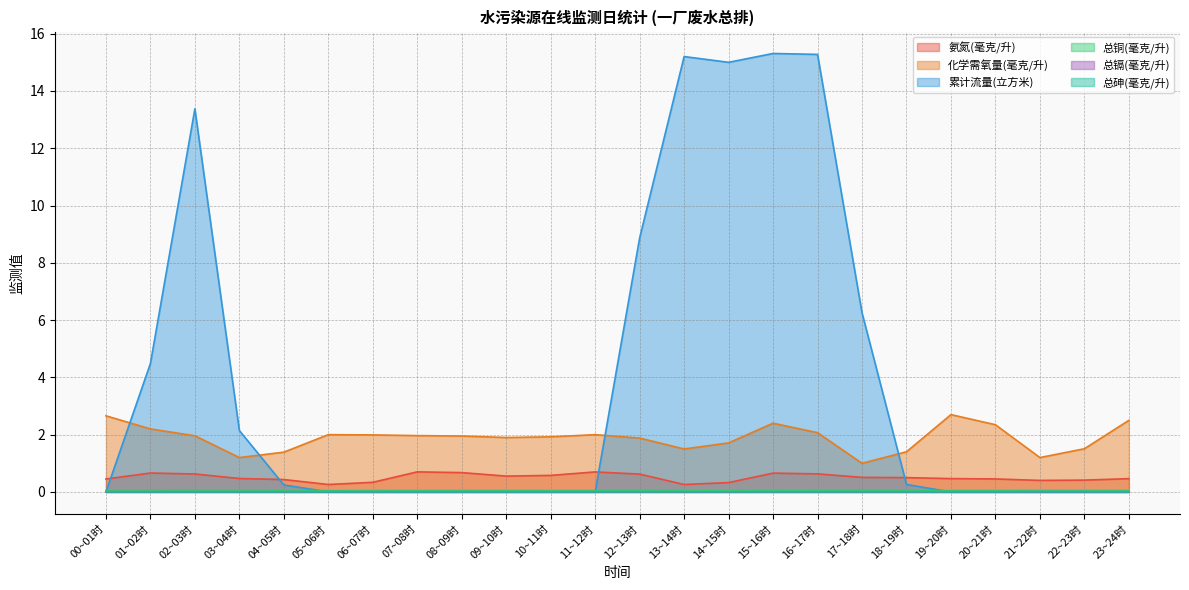

Count the number of categories in the chart.

24